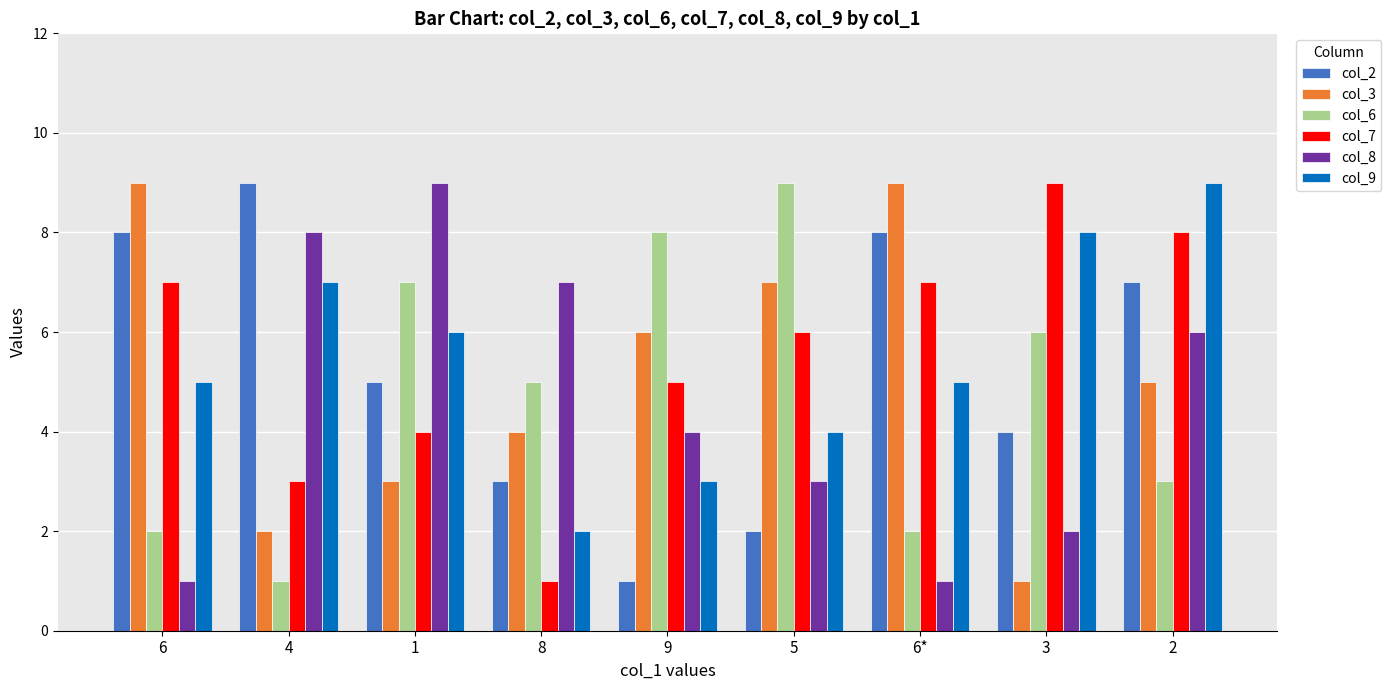

What are all the series names shown in the legend?

col_2, col_3, col_6, col_7, col_8, col_9